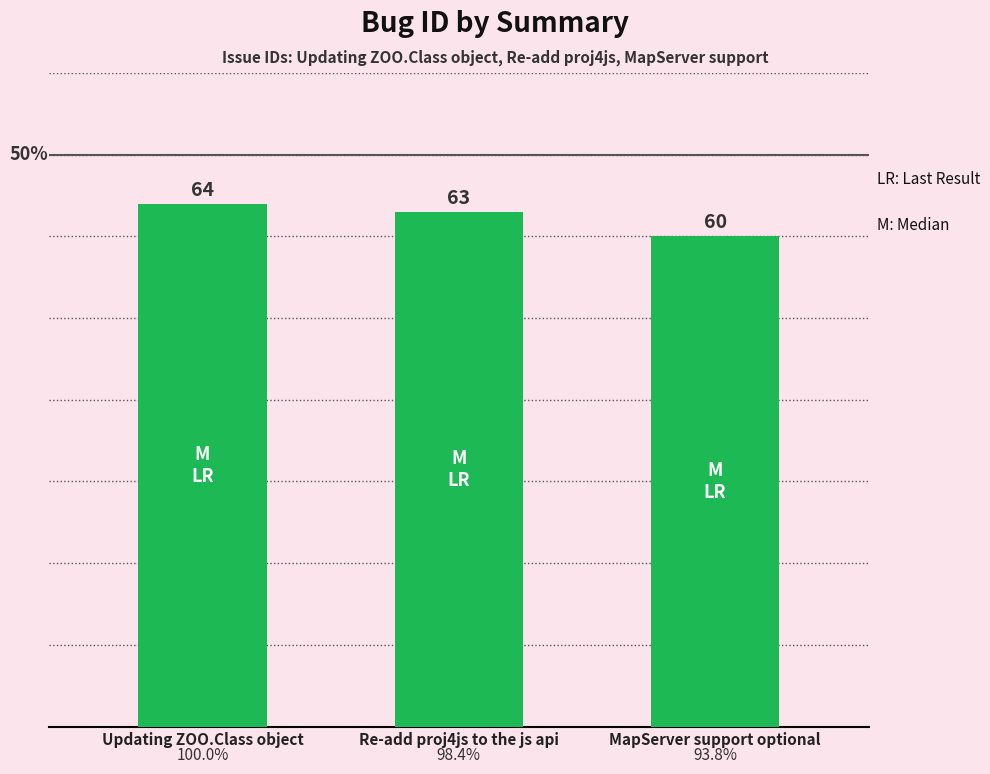

Approximately how many times larger is the value at Re-add proj4js to the js api compared to MapServer support optional?

1.1